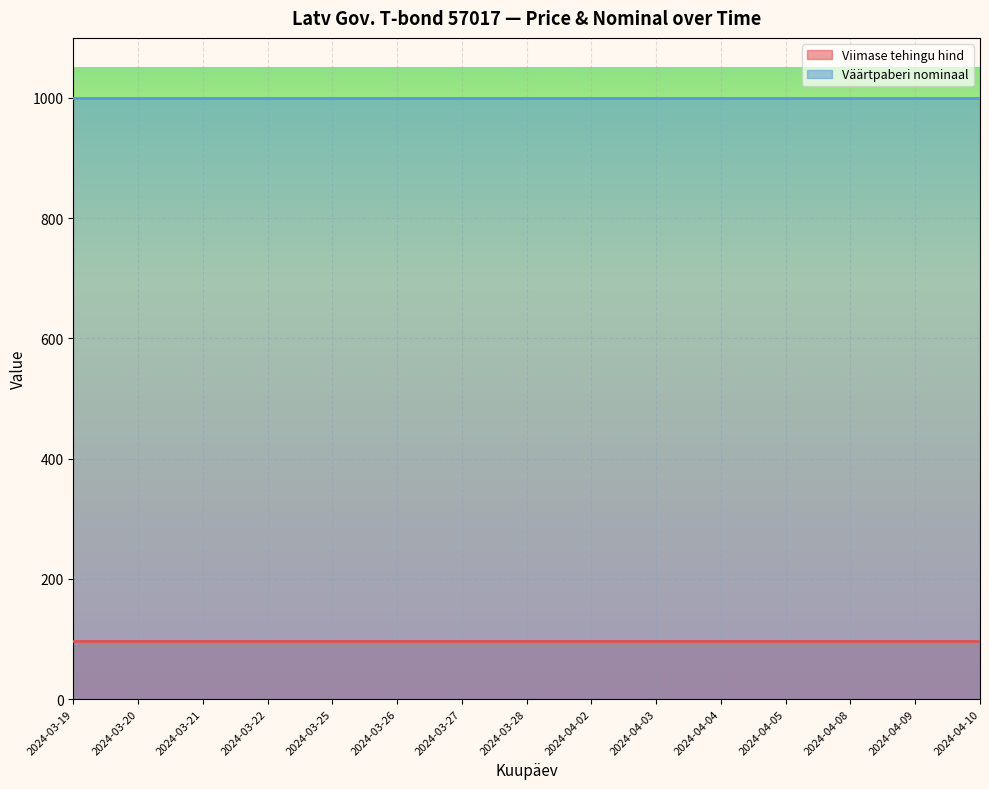

True or false: Viimase tehingu hind and Väärtpaberi nominaal intersect in this chart.

False